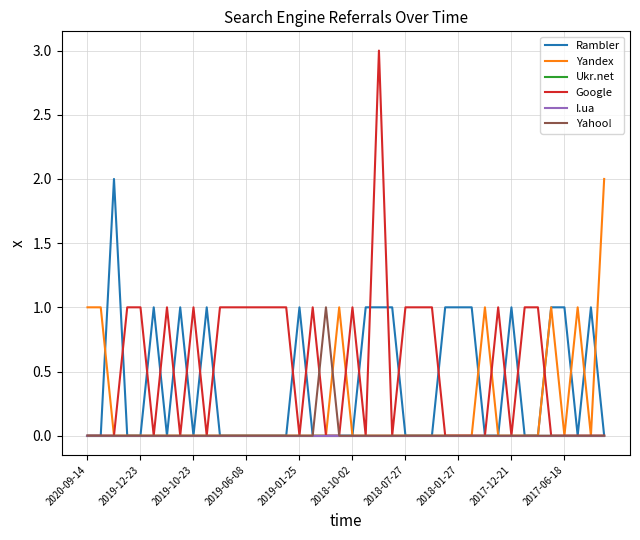

Is this an area chart (filled region under the line)?

No